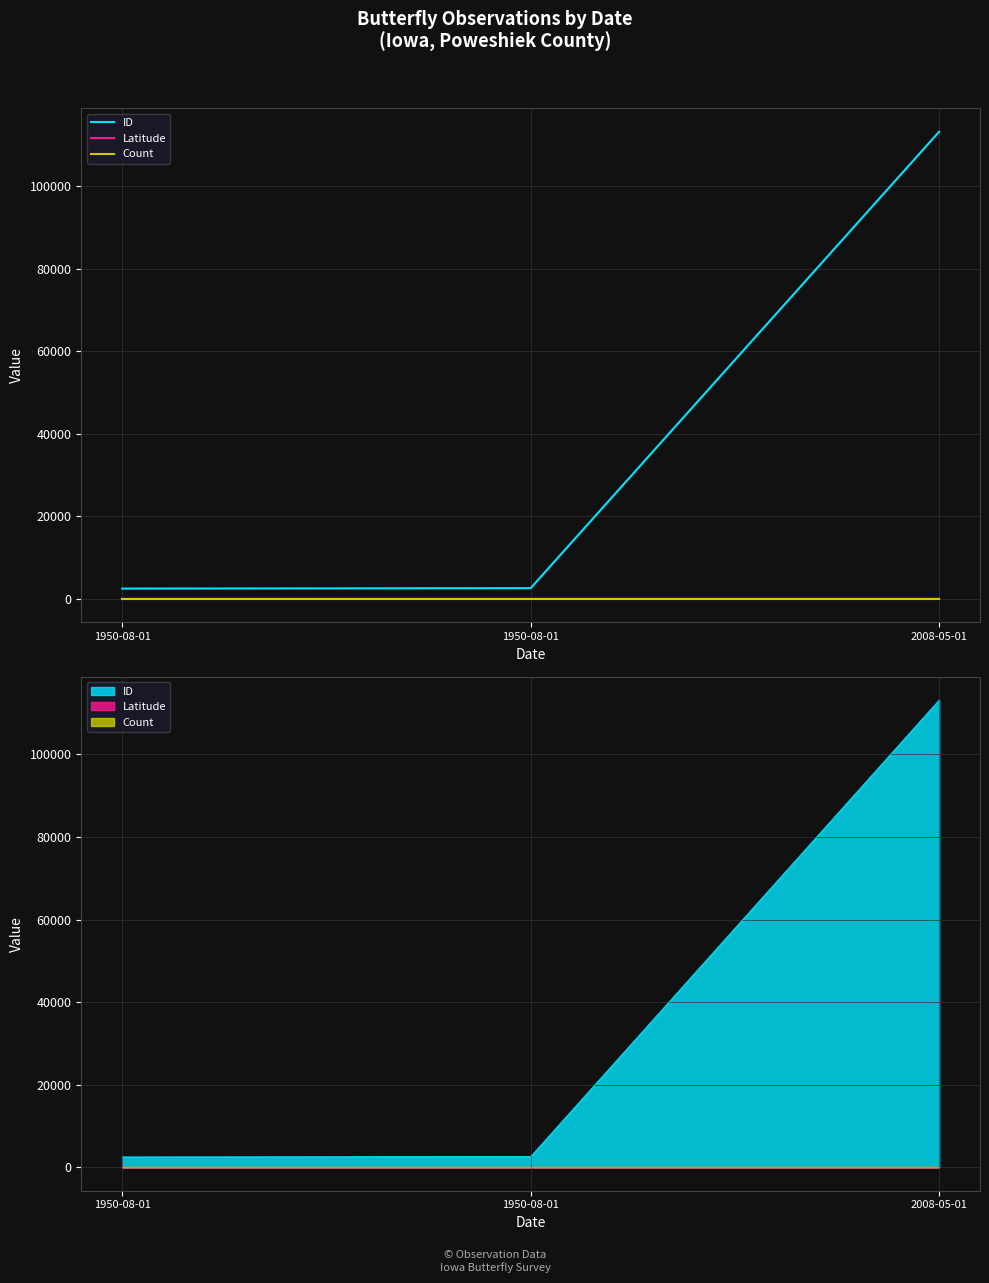

What is the difference between the maximum and minimum values in the Latitude series?

0.1